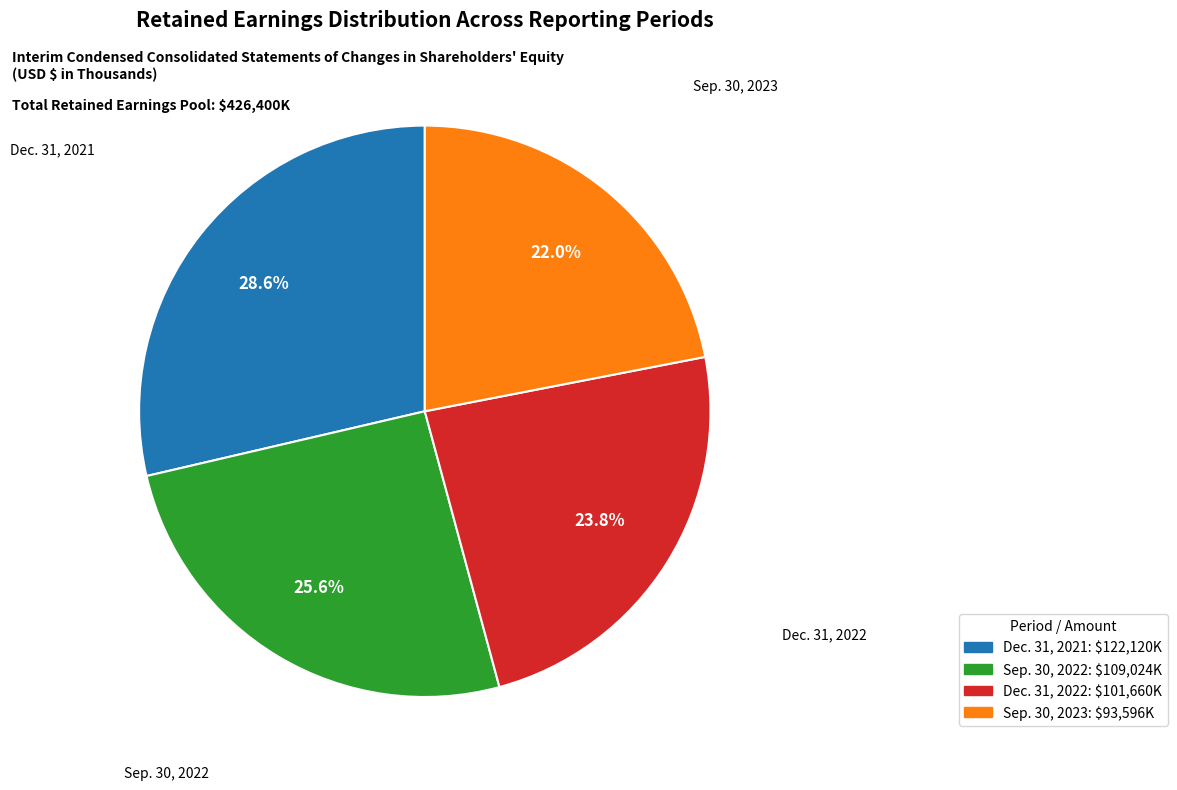

Is there a majority slice in this chart?

No